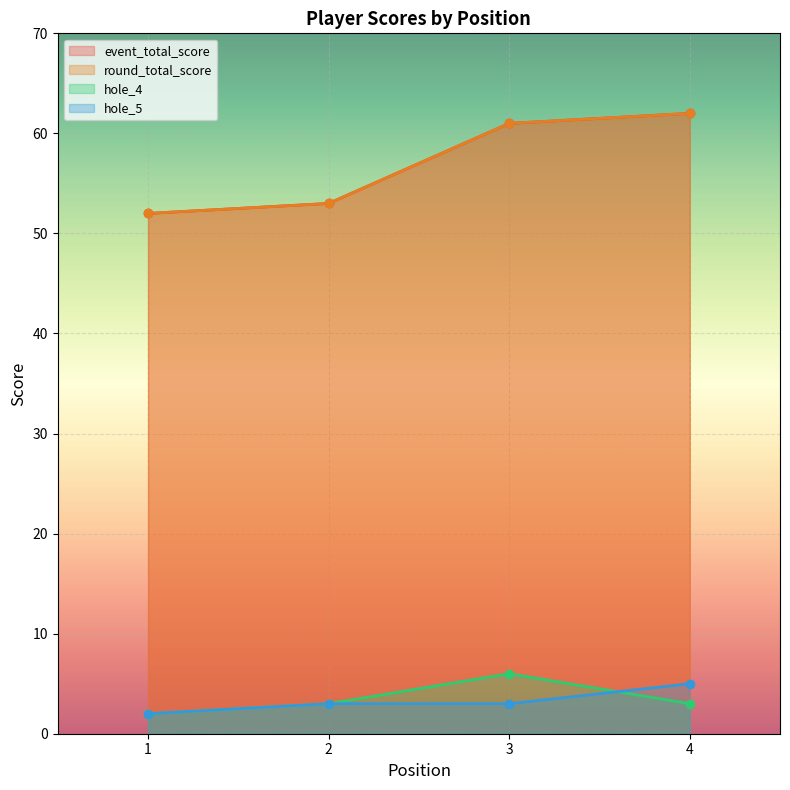

How many interior local peaks does the hole_4 series have?

1